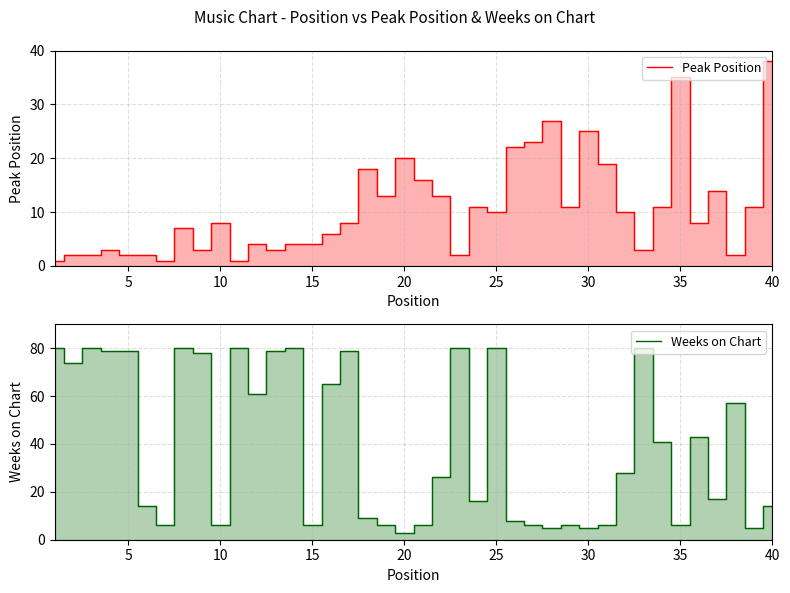

What is the difference between the maximum and minimum values in the Peak Position series?

37